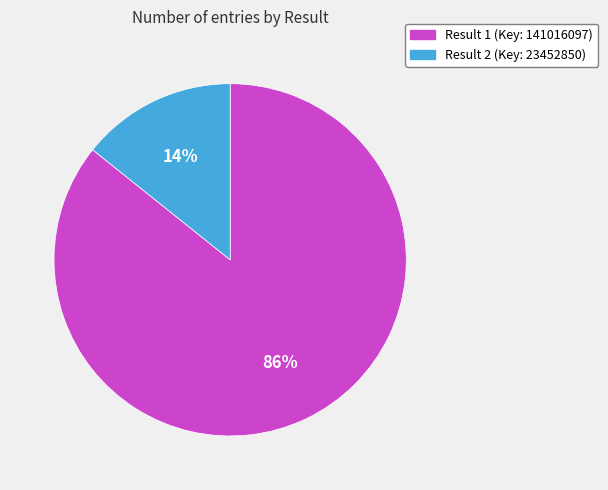

To the nearest percent, what is the average slice percentage?

50%